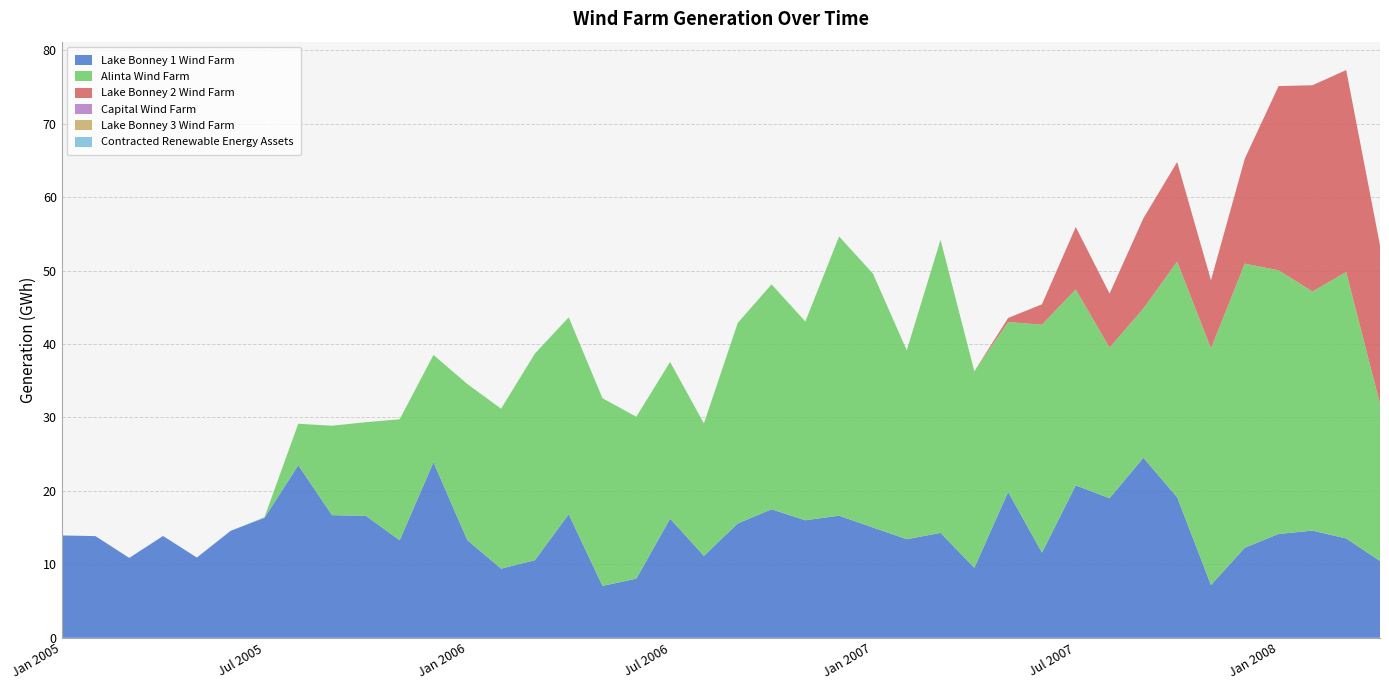

Reading left to right, transcribe all the data shown in this chart.

Lake Bonney 1 Wind Farm: Jan 2005=13.9	Feb 2005=13.8	Mar 2005=10.9	Apr 2005=13.9	May 2005=10.9	Jun 2005=14.6	Jul 2005=16.3	Aug 2005=23.5	Sep 2005=16.7	Oct 2005=16.6	Nov 2005=13.3	Dec 2005=23.9	Jan 2006=13.3	Feb 2006=9.4	Mar 2006=10.6	Apr 2006=16.8	May 2006=7.1	Jun 2006=8.1	Jul 2006=16.2	Aug 2006=11.2	Sep 2006=15.6	Oct 2006=17.5	Nov 2006=16.0	Dec 2006=16.6	Jan 2007=15.0	Feb 2007=13.4	Mar 2007=14.3	Apr 2007=9.5	May 2007=19.9	Jun 2007=11.6	Jul 2007=20.8	Aug 2007=19.0	Sep 2007=24.5	Oct 2007=19.1	Nov 2007=7.2	Dec 2007=12.3	Jan 2008=14.1	Feb 2008=14.6	Mar 2008=13.5	Apr 2008=10.5
Alinta Wind Farm: Jan 2005=0.0	Feb 2005=0.0	Mar 2005=0.0	Apr 2005=0.0	May 2005=0.0	Jun 2005=0.0	Jul 2005=0.1	Aug 2005=5.7	Sep 2005=12.2	Oct 2005=12.8	Nov 2005=16.5	Dec 2005=14.6	Jan 2006=21.2	Feb 2006=21.8	Mar 2006=28.1	Apr 2006=26.8	May 2006=25.6	Jun 2006=22.1	Jul 2006=21.3	Aug 2006=18.0	Sep 2006=27.3	Oct 2006=30.6	Nov 2006=27.1	Dec 2006=38.0	Jan 2007=34.6	Feb 2007=25.7	Mar 2007=39.9	Apr 2007=26.8	May 2007=23.1	Jun 2007=31.0	Jul 2007=26.7	Aug 2007=20.5	Sep 2007=20.3	Oct 2007=32.1	Nov 2007=32.2	Dec 2007=38.7	Jan 2008=35.9	Feb 2008=32.6	Mar 2008=36.3	Apr 2008=21.4
Lake Bonney 2 Wind Farm: Jan 2005=0.0	Feb 2005=0.0	Mar 2005=0.0	Apr 2005=0.0	May 2005=0.0	Jun 2005=0.0	Jul 2005=0.0	Aug 2005=0.0	Sep 2005=0.0	Oct 2005=0.0	Nov 2005=0.0	Dec 2005=0.0	Jan 2006=0.0	Feb 2006=0.0	Mar 2006=0.0	Apr 2006=0.0	May 2006=0.0	Jun 2006=0.0	Jul 2006=0.0	Aug 2006=0.0	Sep 2006=0.0	Oct 2006=0.0	Nov 2006=0.0	Dec 2006=0.0	Jan 2007=0.0	Feb 2007=0.0	Mar 2007=0.0	Apr 2007=0.0	May 2007=0.6	Jun 2007=2.8	Jul 2007=8.5	Aug 2007=7.4	Sep 2007=12.3	Oct 2007=13.6	Nov 2007=9.3	Dec 2007=14.3	Jan 2008=25.1	Feb 2008=28.1	Mar 2008=27.5	Apr 2008=21.6
Capital Wind Farm: Jan 2005=0.0	Feb 2005=0.0	Mar 2005=0.0	Apr 2005=0.0	May 2005=0.0	Jun 2005=0.0	Jul 2005=0.0	Aug 2005=0.0	Sep 2005=0.0	Oct 2005=0.0	Nov 2005=0.0	Dec 2005=0.0	Jan 2006=0.0	Feb 2006=0.0	Mar 2006=0.0	Apr 2006=0.0	May 2006=0.0	Jun 2006=0.0	Jul 2006=0.0	Aug 2006=0.0	Sep 2006=0.0	Oct 2006=0.0	Nov 2006=0.0	Dec 2006=0.0	Jan 2007=0.0	Feb 2007=0.0	Mar 2007=0.0	Apr 2007=0.0	May 2007=0.0	Jun 2007=0.0	Jul 2007=0.0	Aug 2007=0.0	Sep 2007=0.0	Oct 2007=0.0	Nov 2007=0.0	Dec 2007=0.0	Jan 2008=0.0	Feb 2008=0.0	Mar 2008=0.0	Apr 2008=0.0
Lake Bonney 3 Wind Farm: Jan 2005=0.0	Feb 2005=0.0	Mar 2005=0.0	Apr 2005=0.0	May 2005=0.0	Jun 2005=0.0	Jul 2005=0.0	Aug 2005=0.0	Sep 2005=0.0	Oct 2005=0.0	Nov 2005=0.0	Dec 2005=0.0	Jan 2006=0.0	Feb 2006=0.0	Mar 2006=0.0	Apr 2006=0.0	May 2006=0.0	Jun 2006=0.0	Jul 2006=0.0	Aug 2006=0.0	Sep 2006=0.0	Oct 2006=0.0	Nov 2006=0.0	Dec 2006=0.0	Jan 2007=0.0	Feb 2007=0.0	Mar 2007=0.0	Apr 2007=0.0	May 2007=0.0	Jun 2007=0.0	Jul 2007=0.0	Aug 2007=0.0	Sep 2007=0.0	Oct 2007=0.0	Nov 2007=0.0	Dec 2007=0.0	Jan 2008=0.0	Feb 2008=0.0	Mar 2008=0.0	Apr 2008=0.0
Contracted Renewable Energy Assets: Jan 2005=0.0	Feb 2005=0.0	Mar 2005=0.0	Apr 2005=0.0	May 2005=0.0	Jun 2005=0.0	Jul 2005=0.0	Aug 2005=0.0	Sep 2005=0.0	Oct 2005=0.0	Nov 2005=0.0	Dec 2005=0.0	Jan 2006=0.0	Feb 2006=0.0	Mar 2006=0.0	Apr 2006=0.0	May 2006=0.0	Jun 2006=0.0	Jul 2006=0.0	Aug 2006=0.0	Sep 2006=0.0	Oct 2006=0.0	Nov 2006=0.0	Dec 2006=0.0	Jan 2007=0.0	Feb 2007=0.0	Mar 2007=0.0	Apr 2007=0.0	May 2007=0.0	Jun 2007=0.0	Jul 2007=0.0	Aug 2007=0.0	Sep 2007=0.0	Oct 2007=0.0	Nov 2007=0.0	Dec 2007=0.0	Jan 2008=0.0	Feb 2008=0.0	Mar 2008=0.0	Apr 2008=0.0